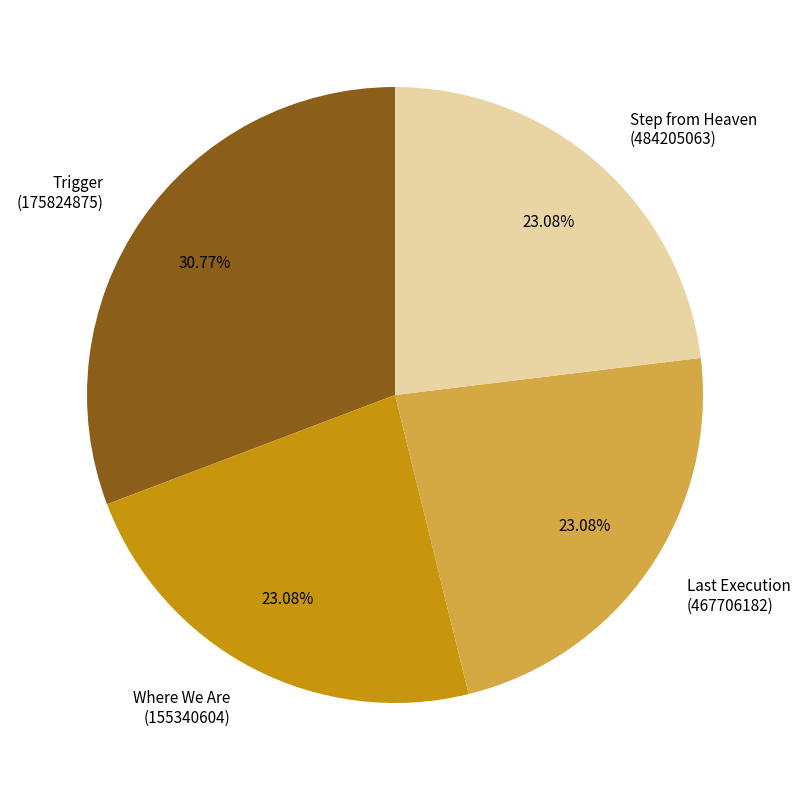

To the nearest percent, what percentage of the pie is Trigger?

31%